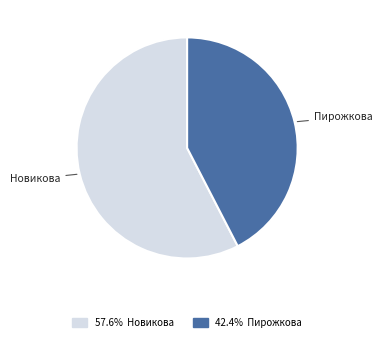

Is there any slice that represents more than half of the pie?

Yes